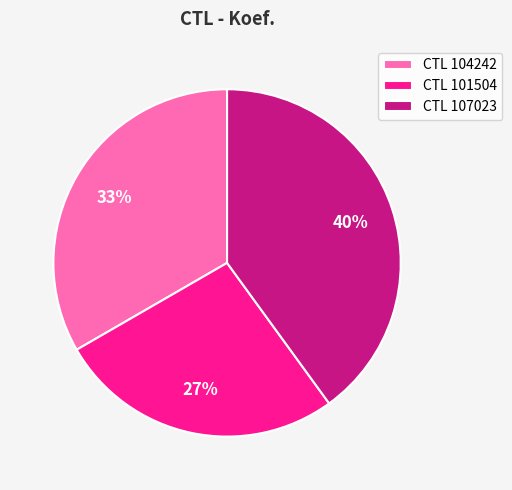

Between CTL 107023 and CTL 101504, which is larger?

CTL 107023